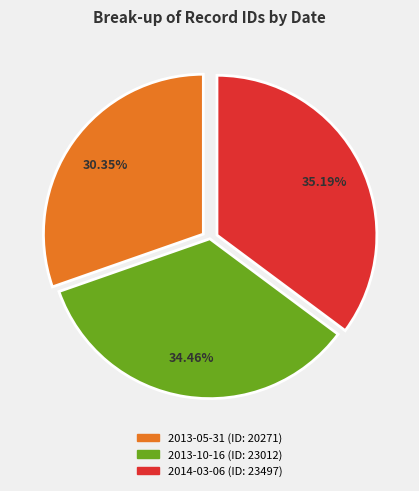

Rank the categories by value from highest to lowest.

2014-03-06, 2013-10-16, 2013-05-31